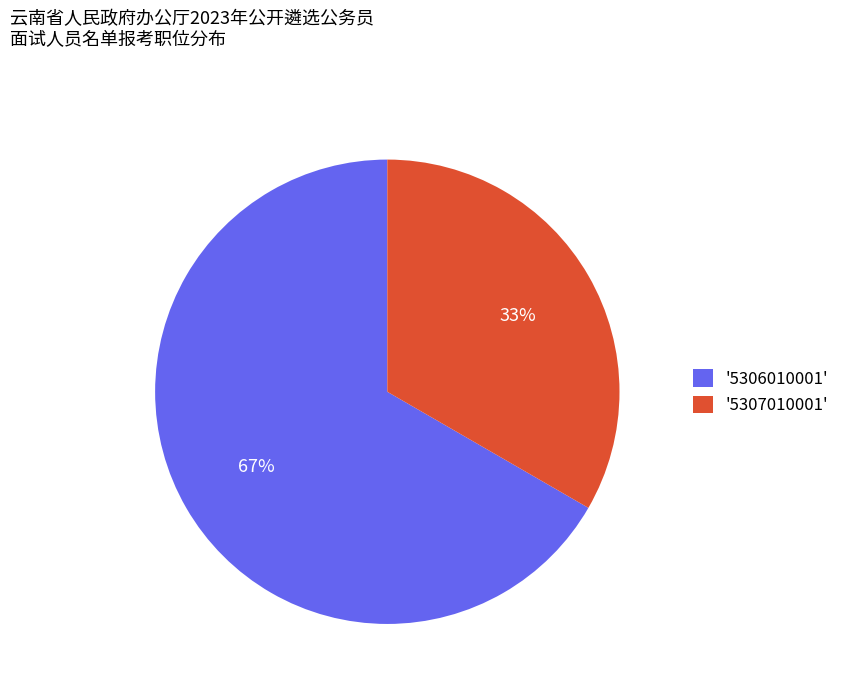

To the nearest percent, what portion does '5307010001' represent?

33%